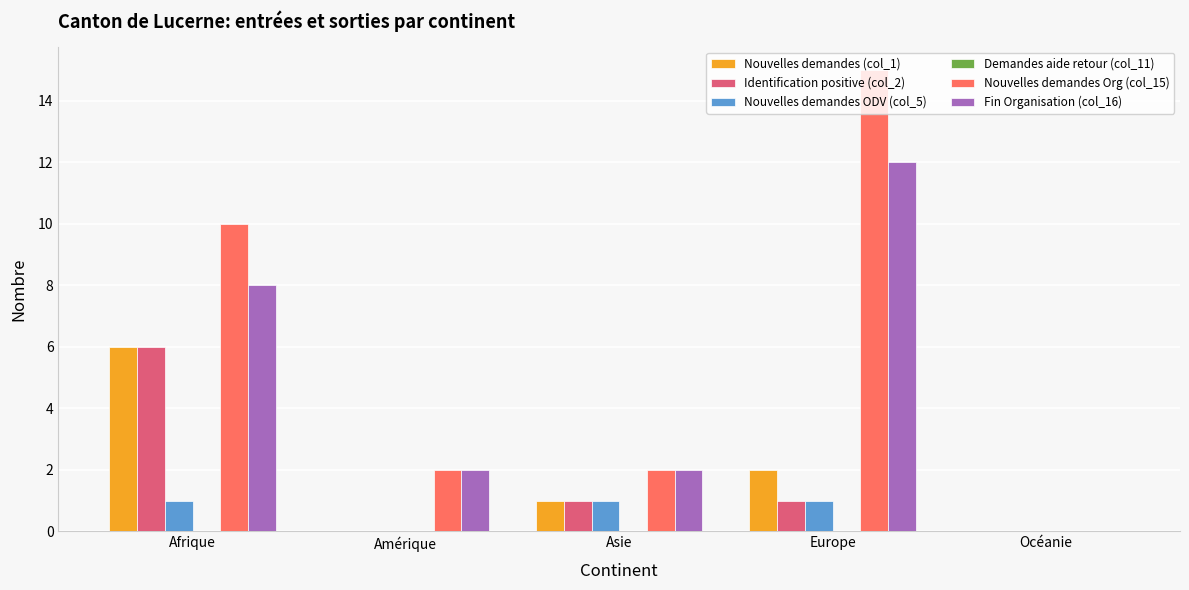

Between Amérique and Europe, which series saw the biggest shift?

Nouvelles demandes Org (col_15)